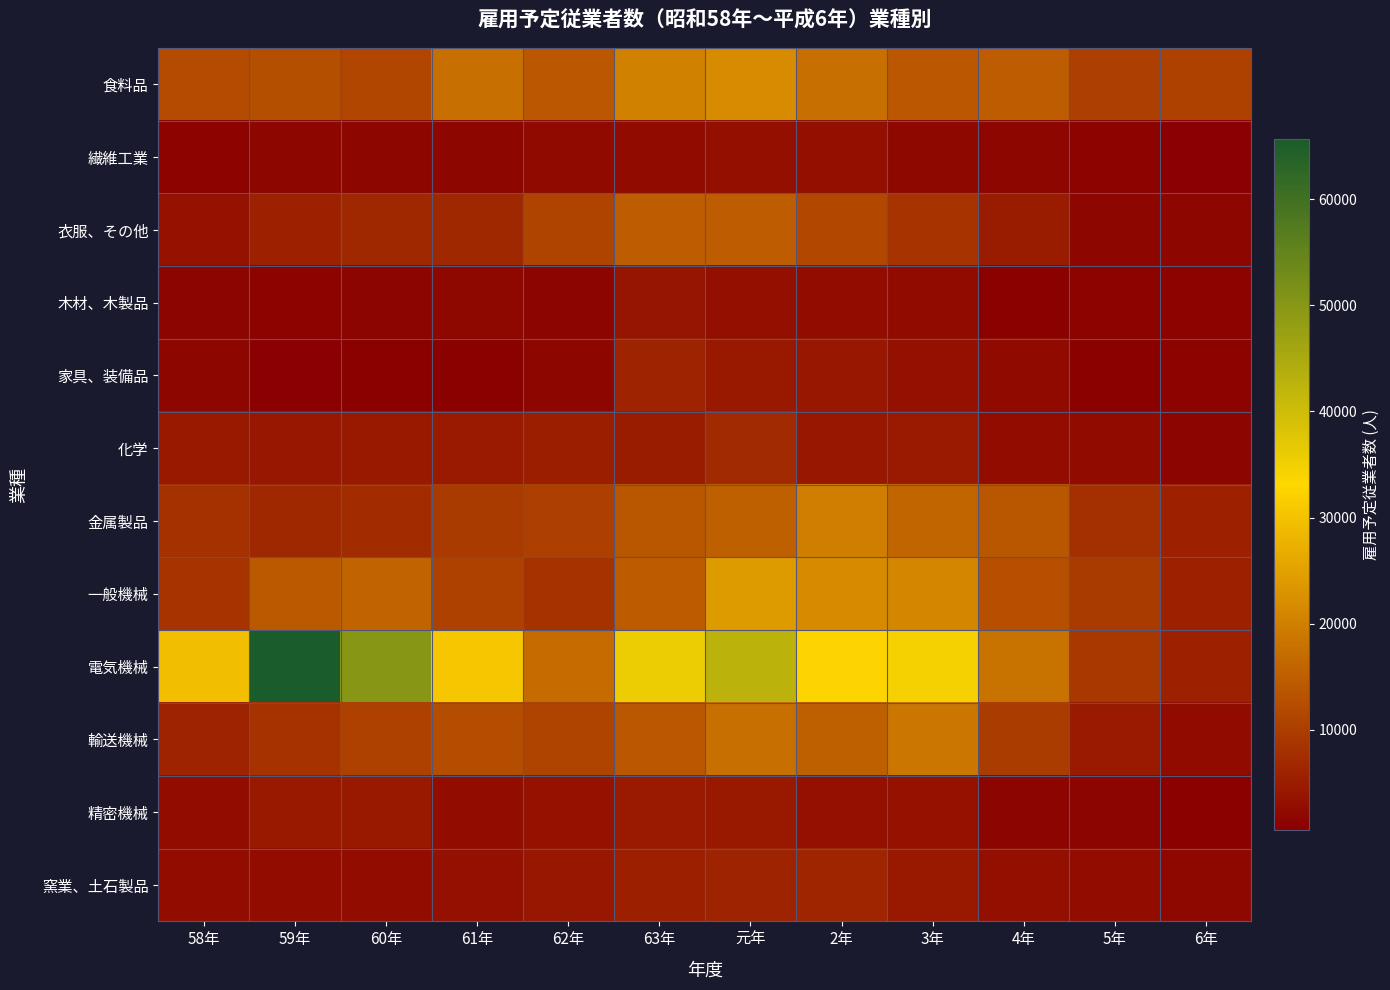

Reading left to right, extract all data points from this chart.

食料品: 58年=12064	59年=12599	60年=11492	61年=17519	62年=14012	63年=20349	元年=21834	2年=17540	3年=14007	4年=14651	5年=10484	6年=10674
繊維工業: 58年=1137	59年=1843	60年=1758	61年=1690	62年=2171	63年=2552	元年=3129	2年=3113	3年=1962	4年=1759	5年=1303	6年=592
衣服、その他: 58年=3547	59年=5891	60年=6902	61年=6846	62年=10926	63年=14690	元年=14616	2年=11751	3年=8639	4年=5051	5年=1675	6年=1685
木材、木製品: 58年=1455	59年=1347	60年=1476	61年=1994	62年=1492	63年=4086	元年=2946	2年=2740	3年=2428	4年=1049	5年=1101	6年=1346
家具、装備品: 58年=1672	59年=682	60年=947	61年=1018	62年=1814	63年=6128	元年=4647	2年=4218	3年=3309	4年=2127	5年=859	6年=1340
化学: 58年=4433	59年=4366	60年=4473	61年=4712	62年=5390	63年=5099	元年=6997	2年=4334	3年=4798	4年=2844	5年=2420	6年=1430
金属製品: 58年=8169	59年=6931	60年=7298	61年=9645	62年=10366	63年=13649	元年=15254	2年=19894	3年=15932	4年=13760	5年=7858	6年=5810
一般機械: 58年=8629	59年=14057	60年=15732	61年=10586	62年=8337	63年=14442	元年=24202	2年=21438	3年=21056	4年=12987	5年=9677	6年=5883
電気機械: 58年=29345	59年=65613	60年=50022	61年=30618	62年=17042	63年=35803	元年=42684	2年=32727	3年=34388	4年=17977	5年=9111	6年=5915
輸送機械: 58年=6017	59年=8229	60年=10539	61年=12467	62年=10852	63年=13886	元年=17535	2年=15297	3年=18478	4年=9750	5年=4792	6年=2486
精密機械: 58年=2755	59年=4513	60年=4607	61年=2876	62年=3416	63年=4684	元年=4548	2年=3375	3年=3627	4年=1382	5年=1453	6年=979
窯業、土石製品: 58年=2663	59年=2874	60年=2706	61年=3163	62年=4273	63年=5526	元年=5985	2年=6276	3年=4509	4年=2888	5年=2815	6年=1950